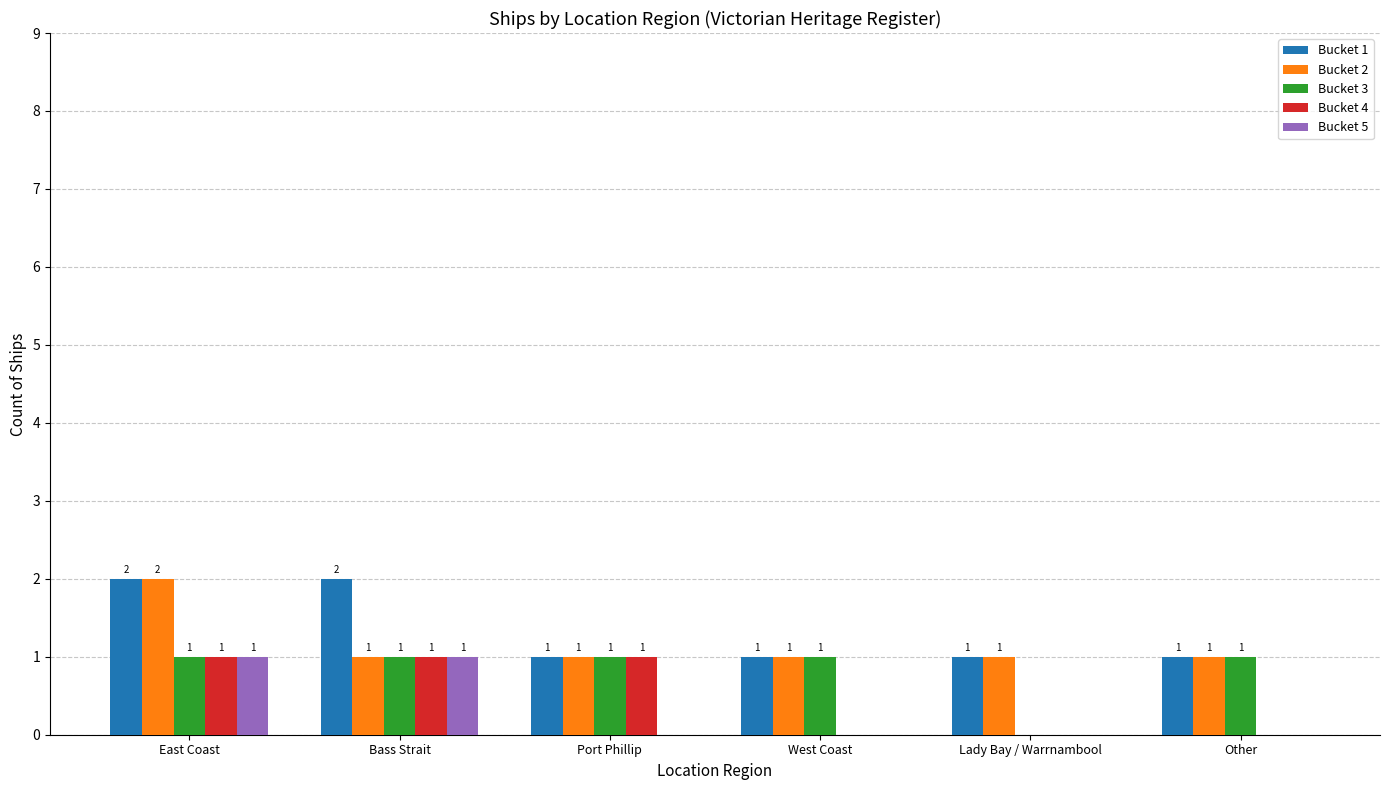

What is the sum of all Bucket 3 values?

5